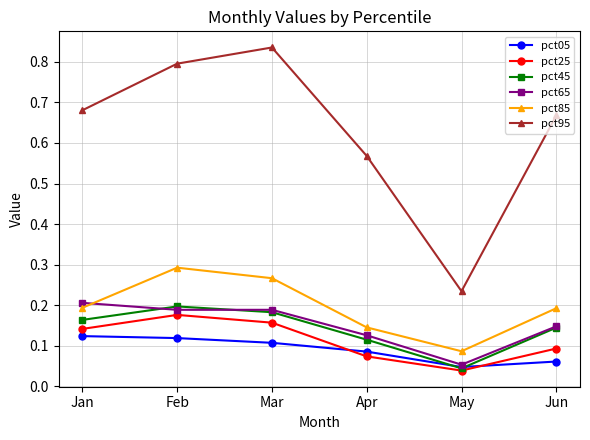

How many lines are shown in the chart?

6